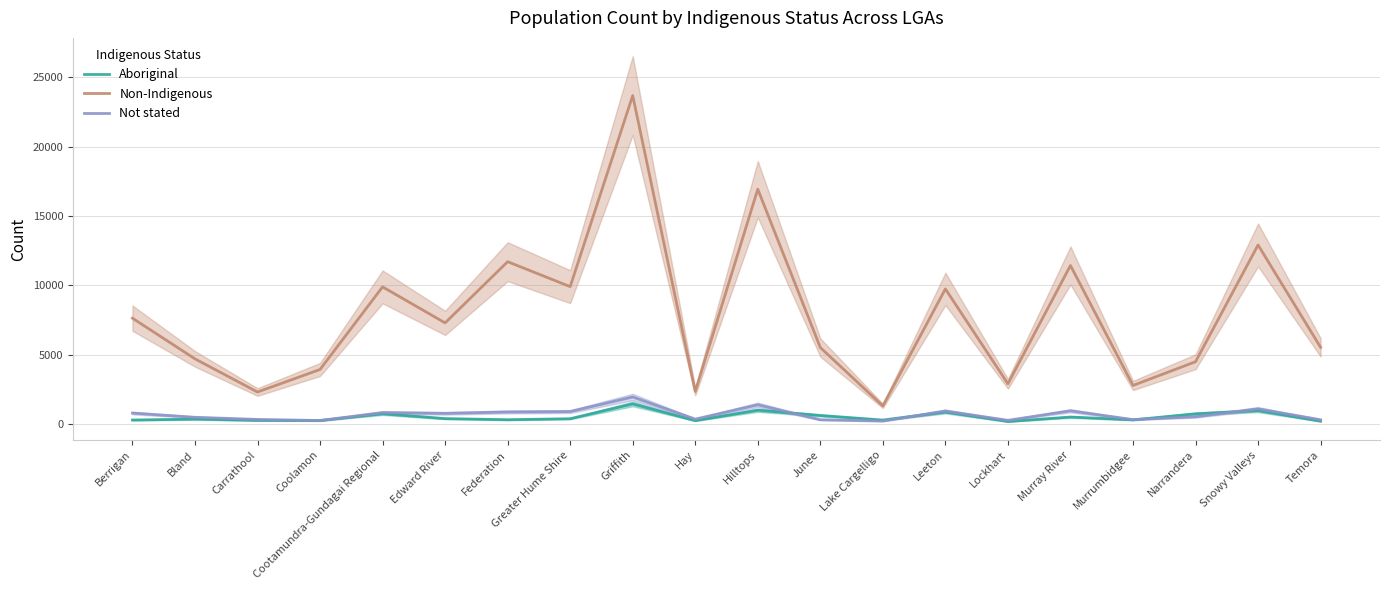

Between Federation and Narrandera, which is larger?

Narrandera